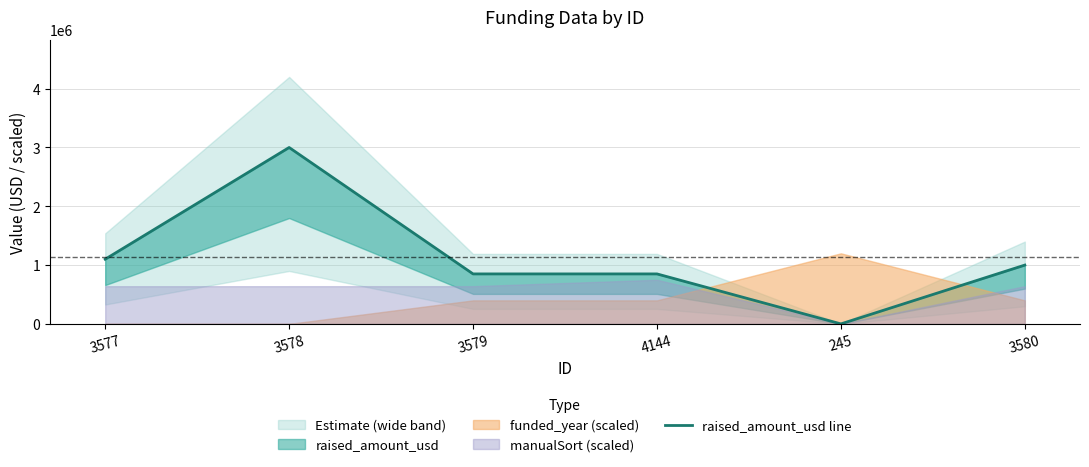

What is the label of the 5th point from the right?

3578